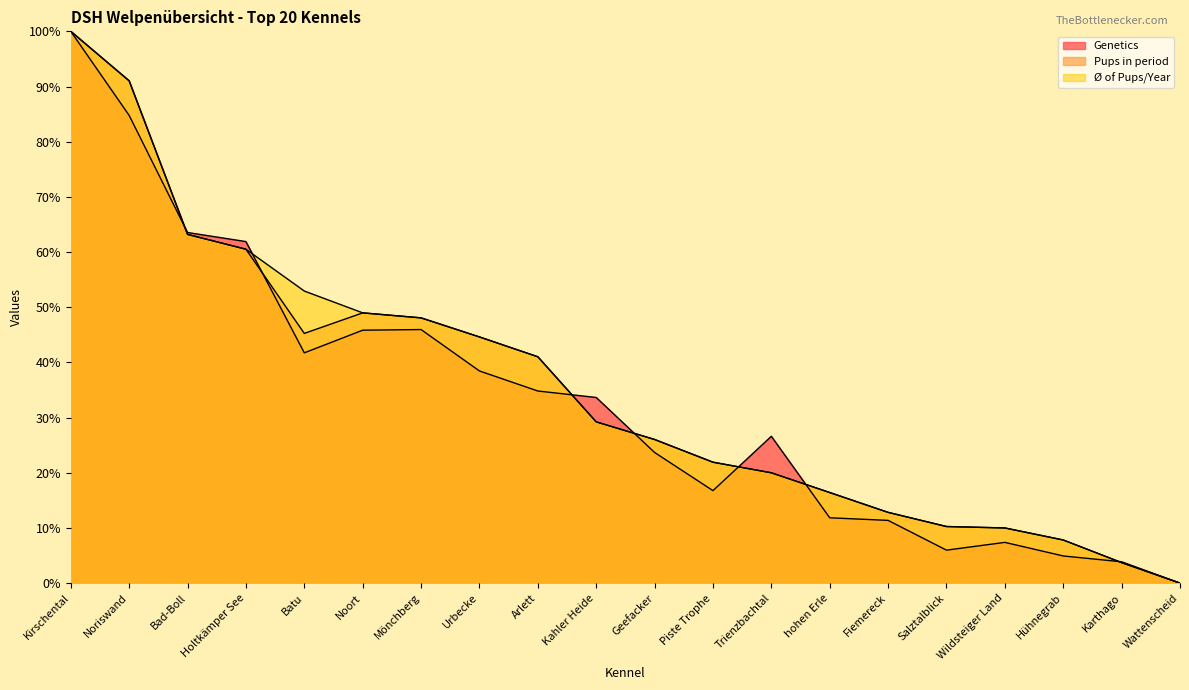

Is it true that Ø of Pups/Year equals -40.0 at Wattenscheid?

False